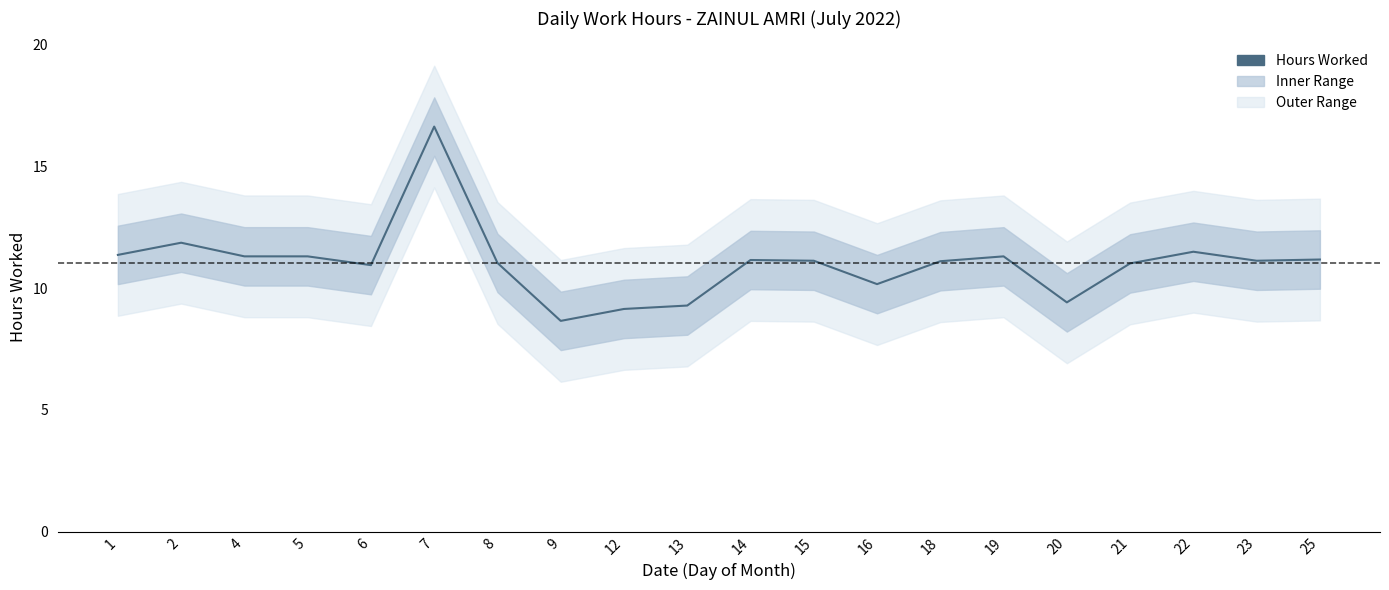

Does the chart have visible grid lines?

No